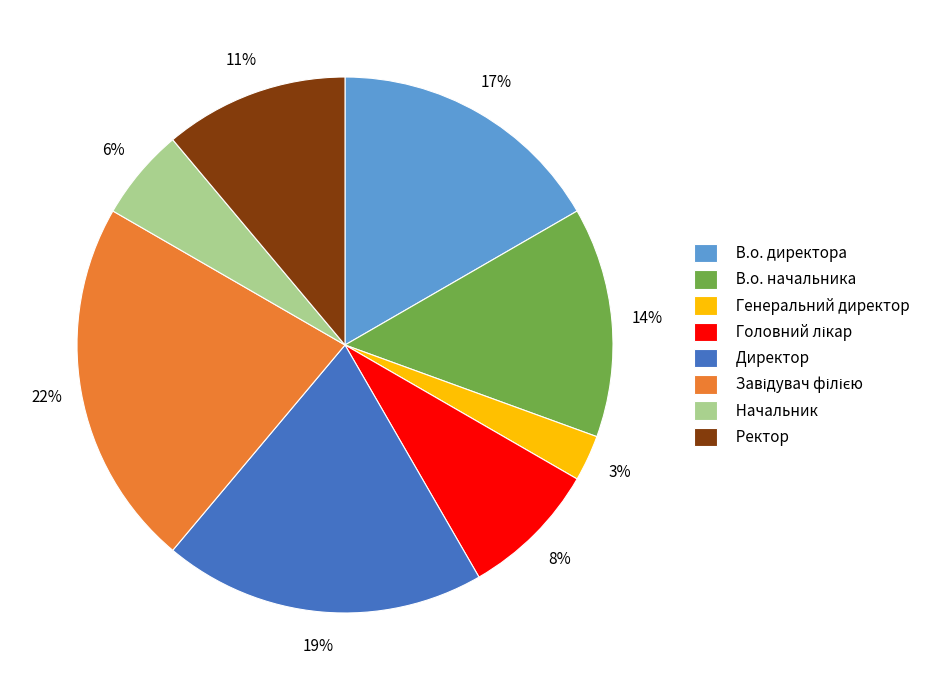

To the nearest percent, what is the combined percentage of Директор and Генеральний директор?

22%